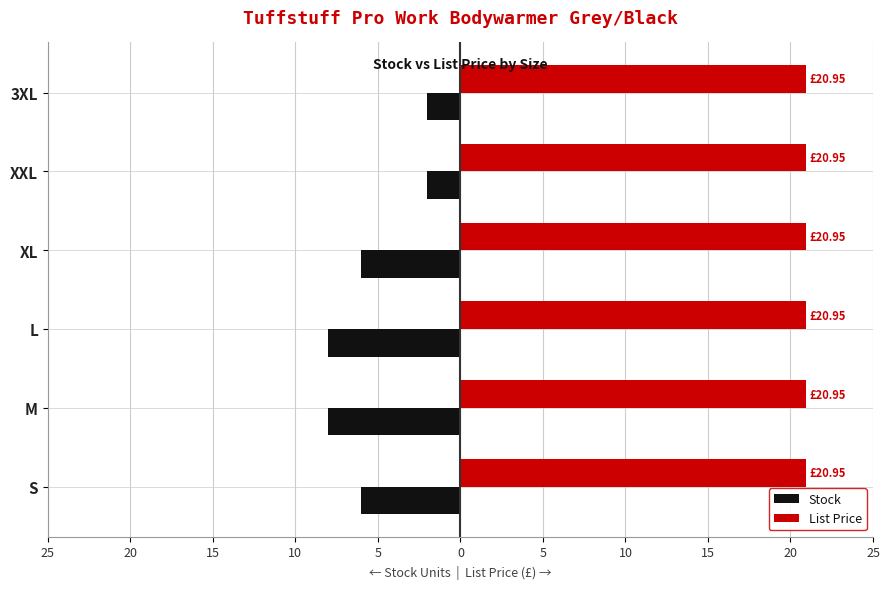

What are all the series names shown in the legend?

Stock, List Price